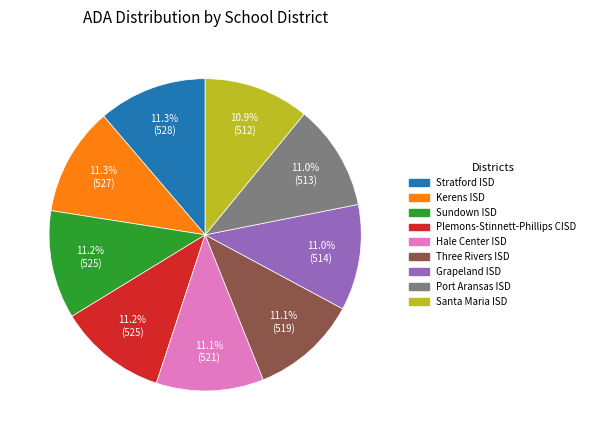

Approximately how many times larger is the value at Kerens ISD compared to Santa Maria ISD?

1.0